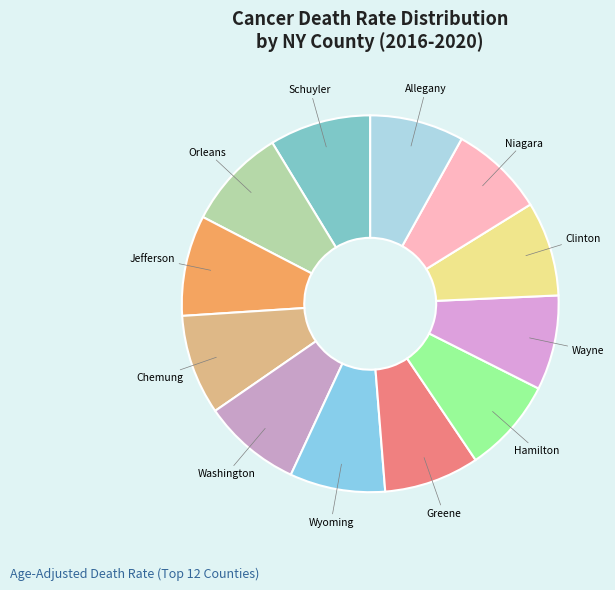

How many segments does this pie chart have?

12